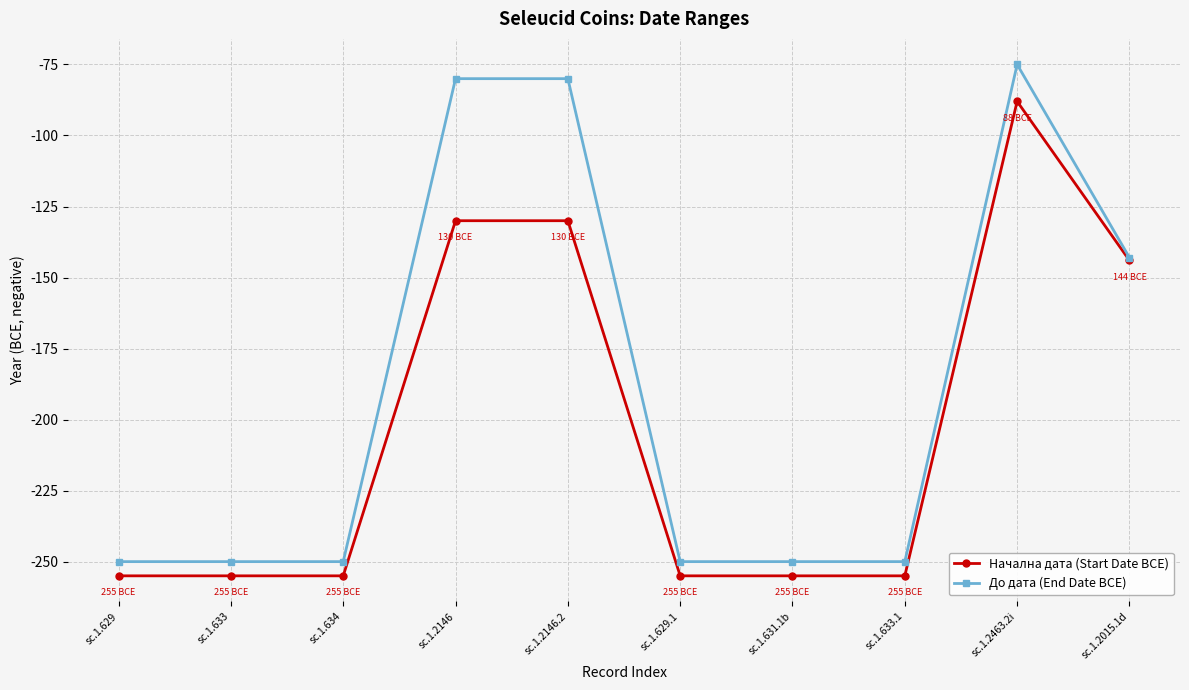

Reading right to left, list all the values displayed in this chart.

Начална дата (Start Date BCE): sc.1.2015.1d=-144	sc.1.2463.2i=-88	sc.1.633.1=-255	sc.1.631.1b=-255	sc.1.629.1=-255	sc.1.2146.2=-130	sc.1.2146=-130	sc.1.634=-255	sc.1.633=-255	sc.1.629=-255
До дата (End Date BCE): sc.1.2015.1d=-143	sc.1.2463.2i=-75	sc.1.633.1=-250	sc.1.631.1b=-250	sc.1.629.1=-250	sc.1.2146.2=-80	sc.1.2146=-80	sc.1.634=-250	sc.1.633=-250	sc.1.629=-250